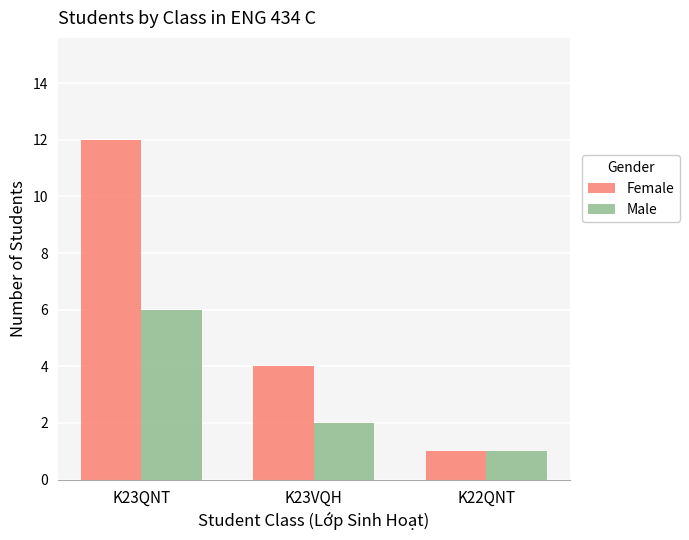

Where is Female nearest to the value 6?

K23VQH